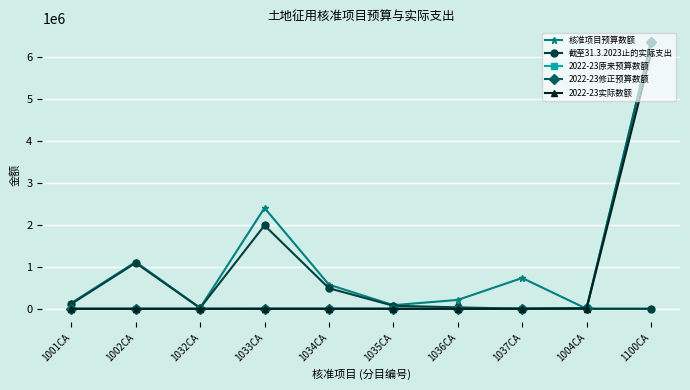

The 截至31.3.2023止的实际支出 series shows 0 at 1004CA. True or false?

True